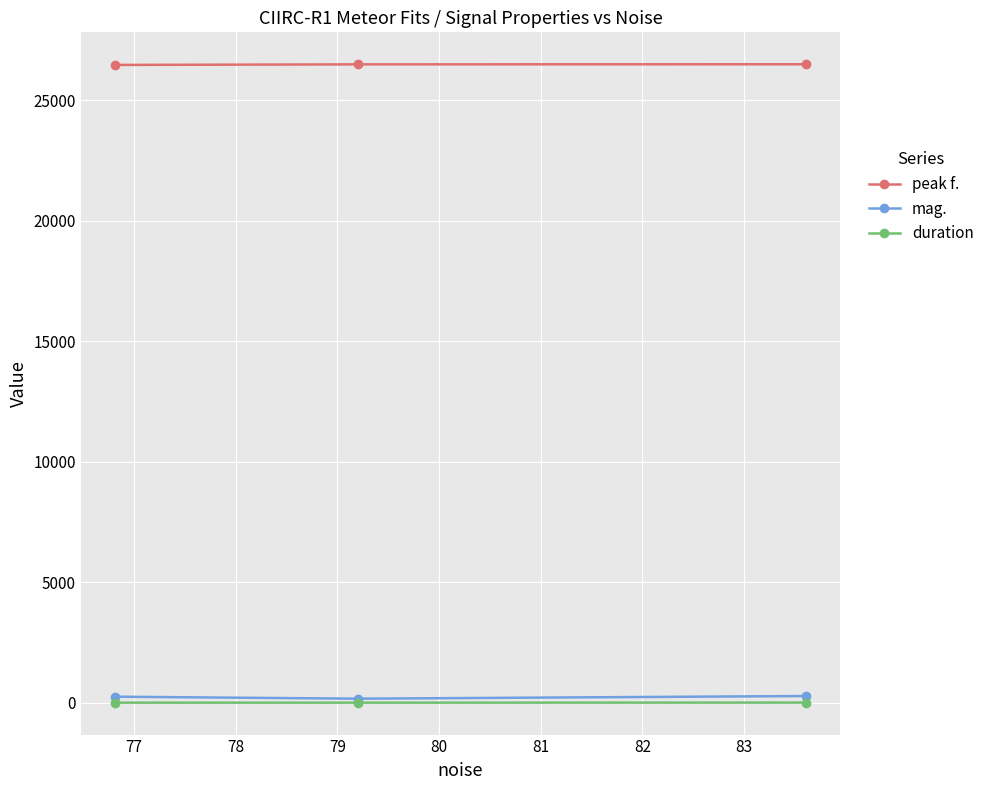

Which series has the largest total across all categories?

peak f.